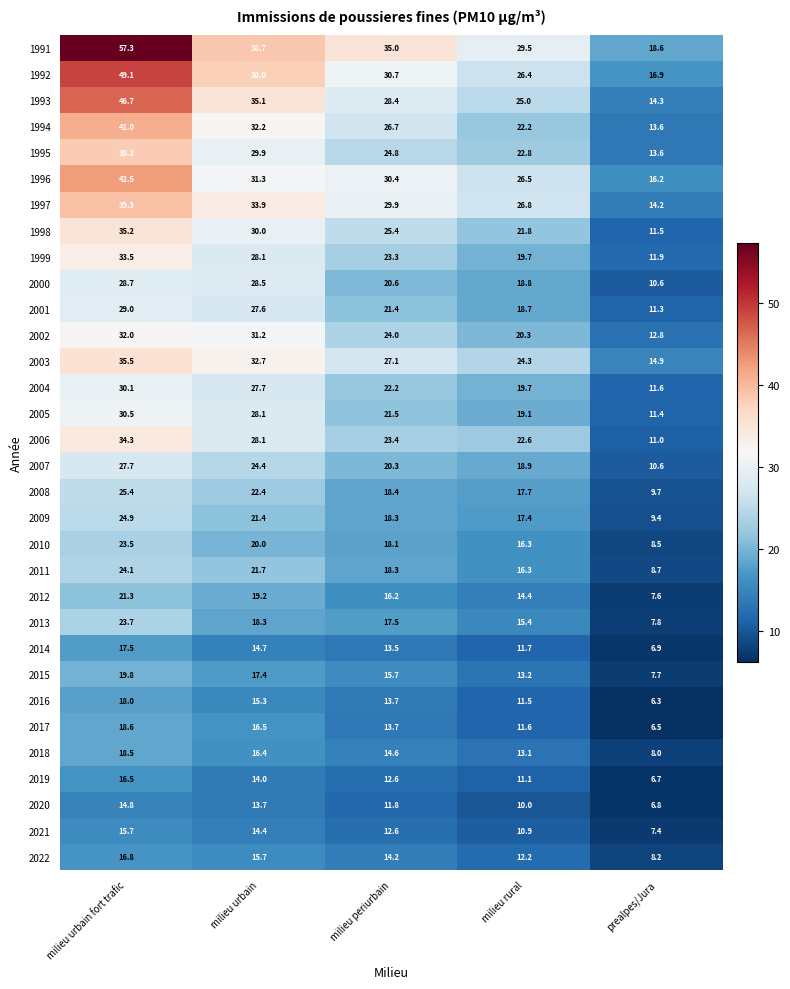

What is the minimum value for 2014?

6.9